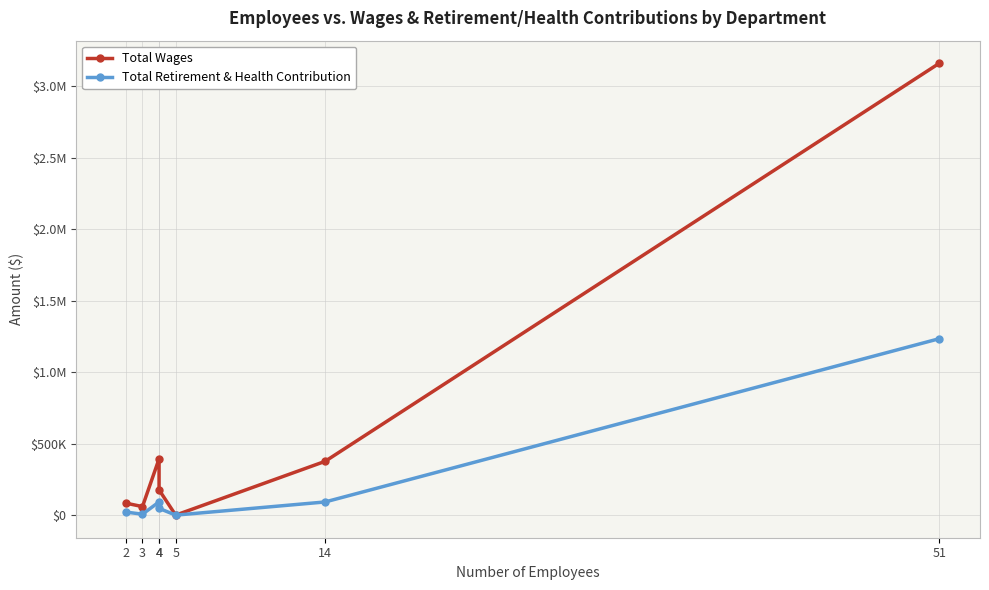

Reading right to left, transcribe all the data shown in this chart.

Total Wages: 3159343	375974	0	176504	393633	59631	83768
Total Retirement & Health Contribution: 1233695	92056	0	47328	92331	6546	21332